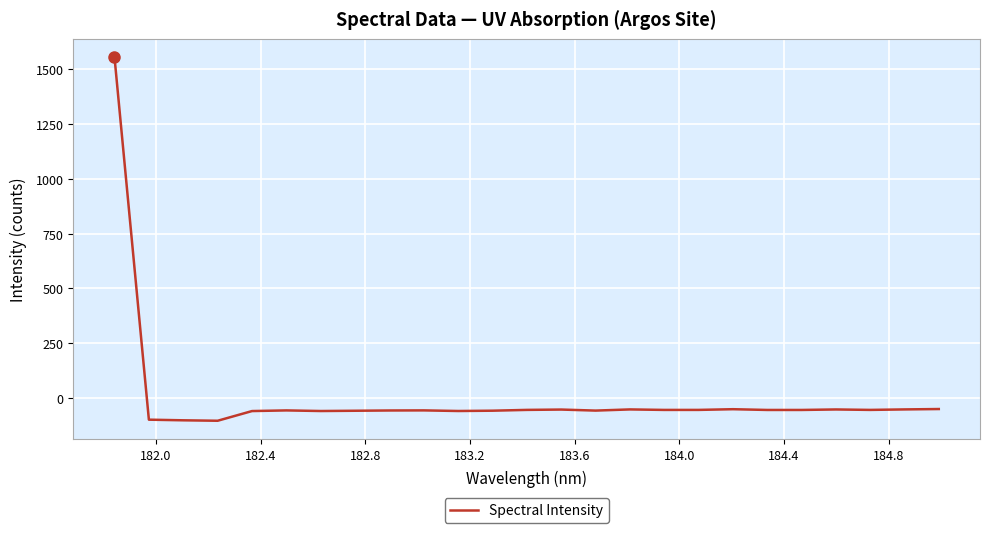

What is the minimum value shown in the chart?

-103.5